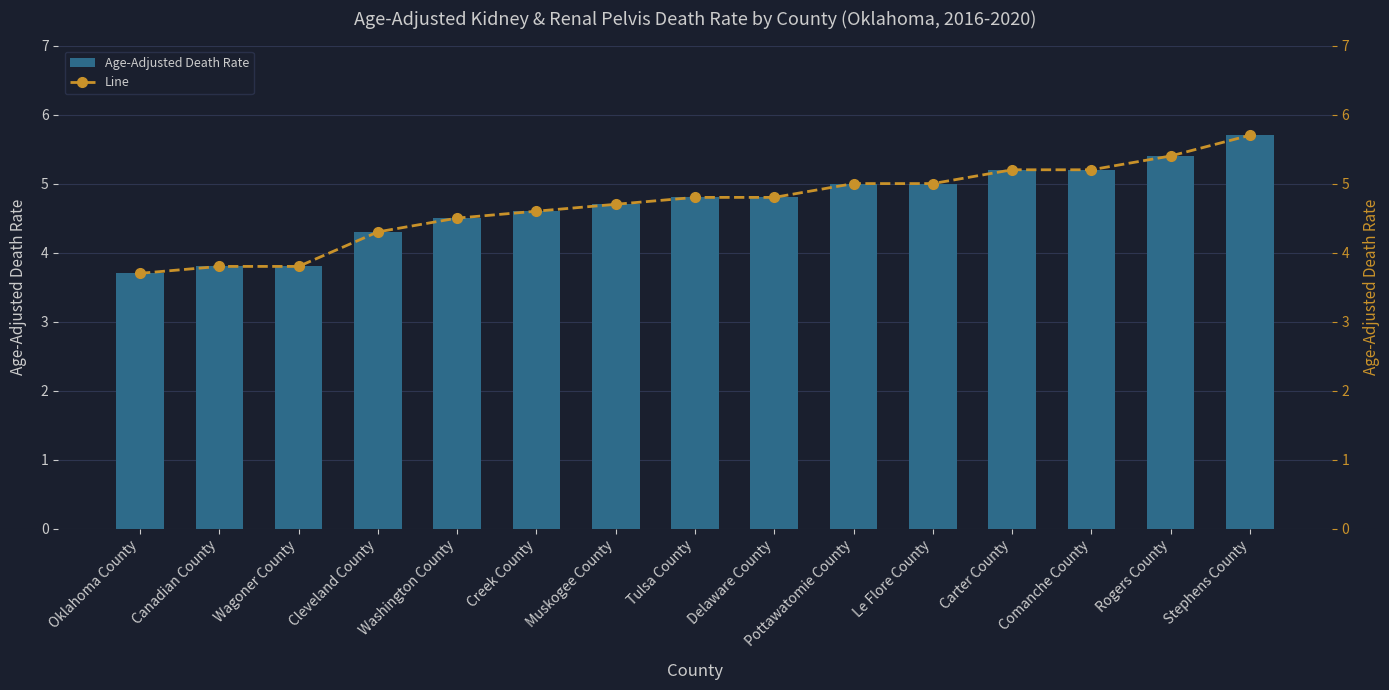

Reading left to right, what are all the values shown in this chart?

Age-Adjusted Death Rate: 3.7	3.8	3.8	4.3	4.5	4.6	4.7	4.8	4.8	5.0	5.0	5.2	5.2	5.4	5.7
Line: 3.7	3.8	3.8	4.3	4.5	4.6	4.7	4.8	4.8	5.0	5.0	5.2	5.2	5.4	5.7